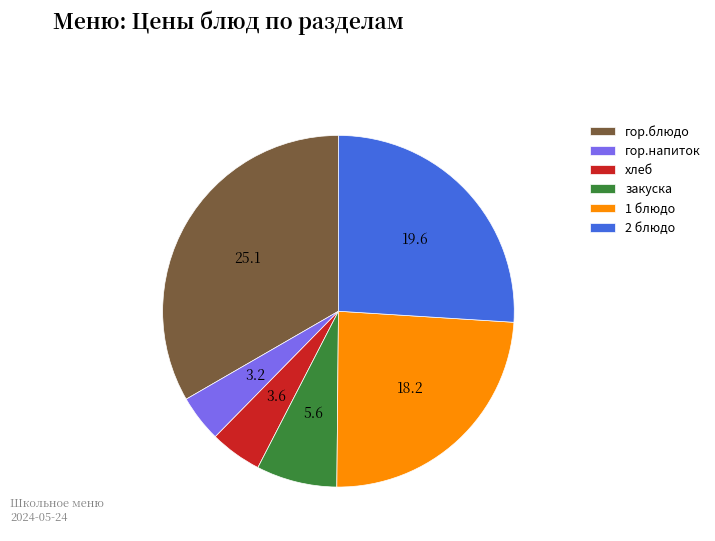

Does гор.напиток account for over 50% of the chart?

No